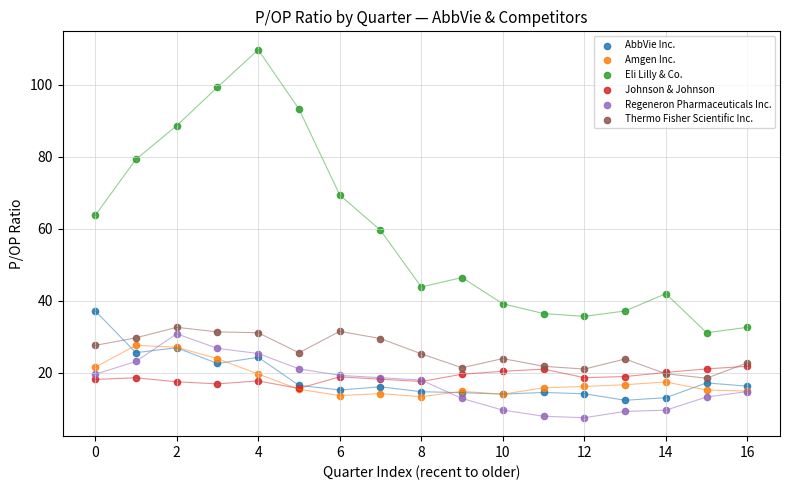

Across all series, what Y value is closest to 58?

59.6